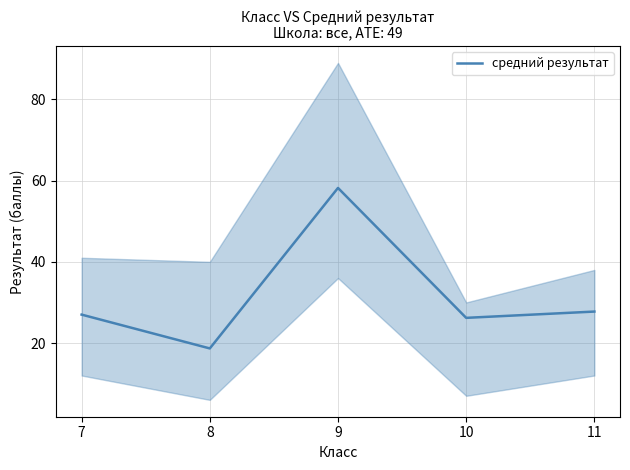

Rank the categories by value from lowest to highest.

8, 10, 7, 11, 9